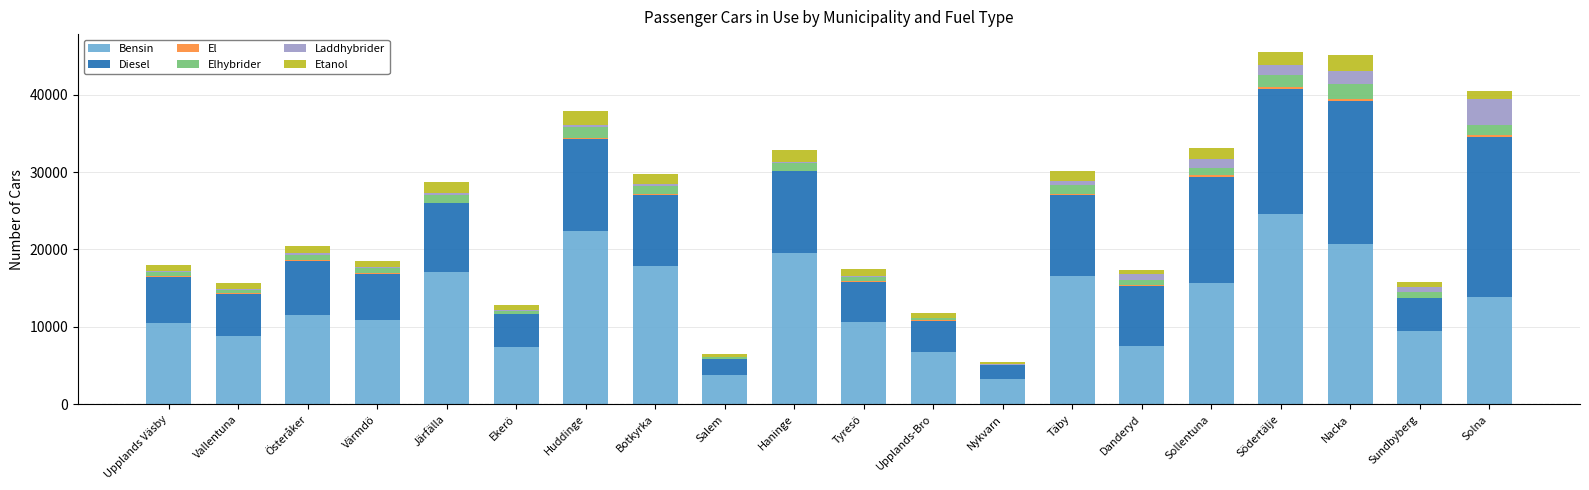

How many categories are shown in the chart?

20